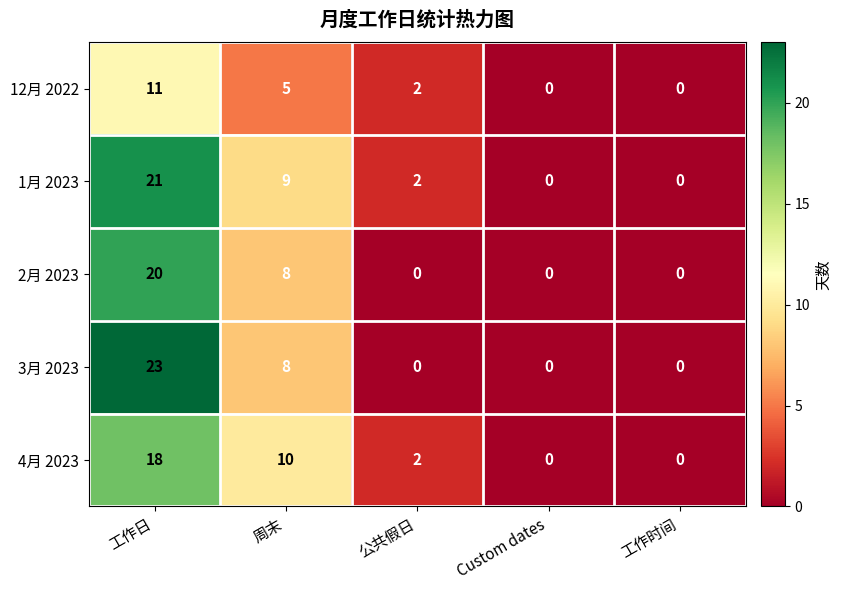

Which series has the widest spread of values?

3月 2023